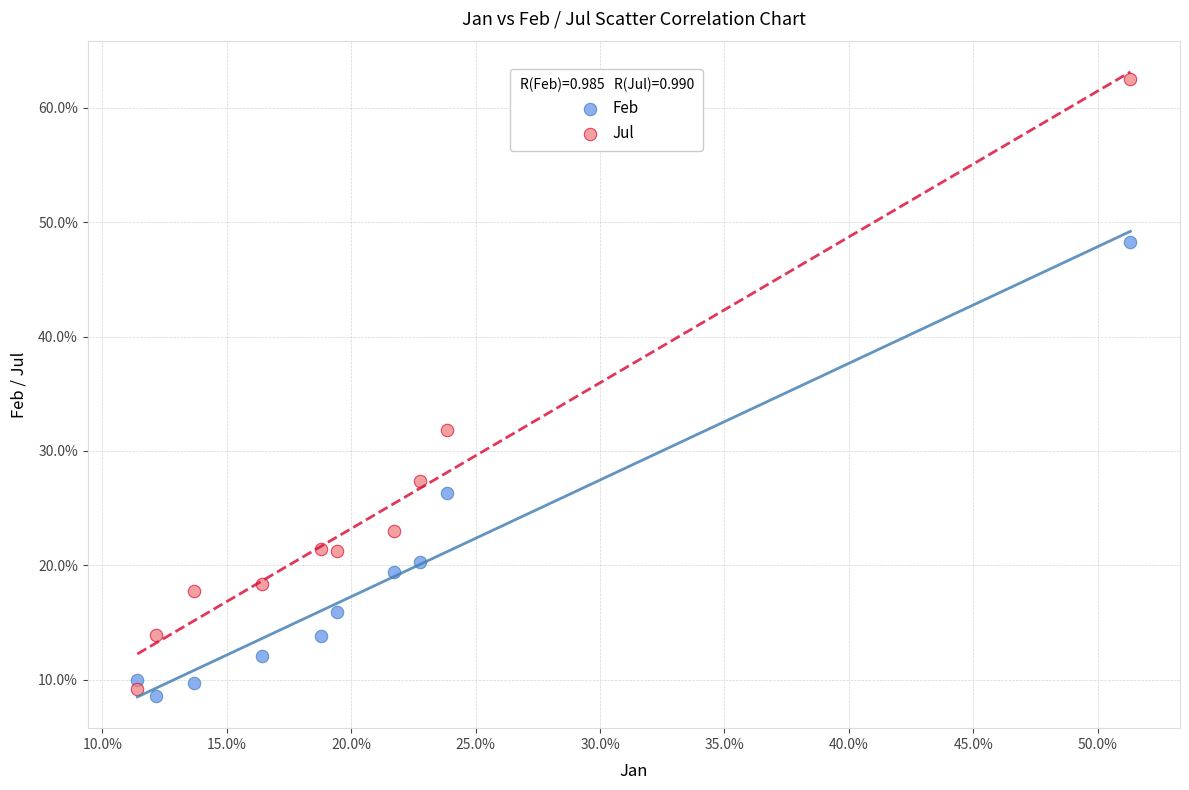

Which series reaches the maximum Y coordinate?

Jul